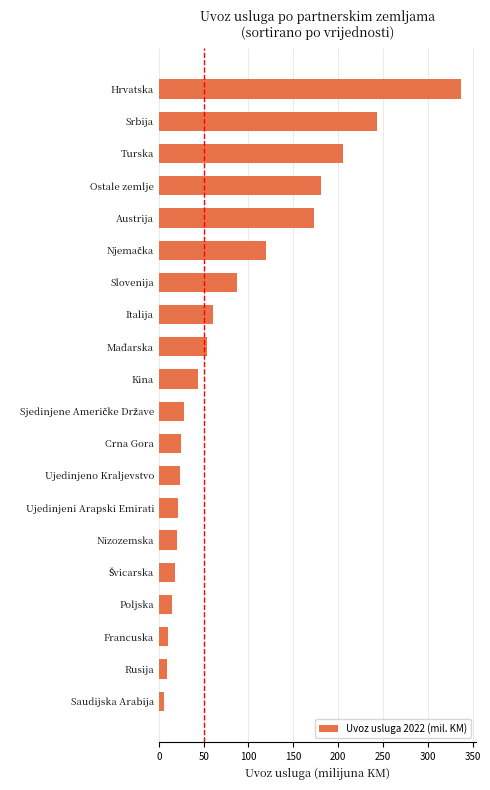

What is the smallest value displayed?

5.6